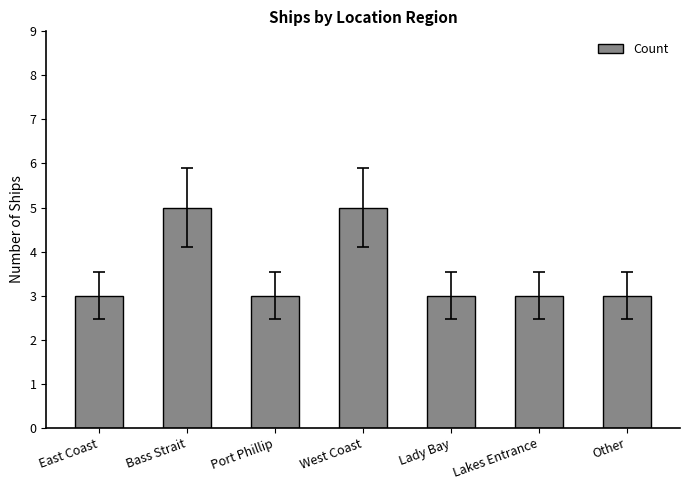

What position from the right is Port Phillip?

5